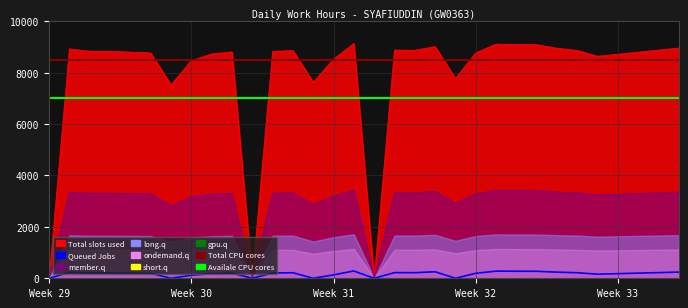

What is the value of the Queued Jobs point at the 31st from the left?

220.0